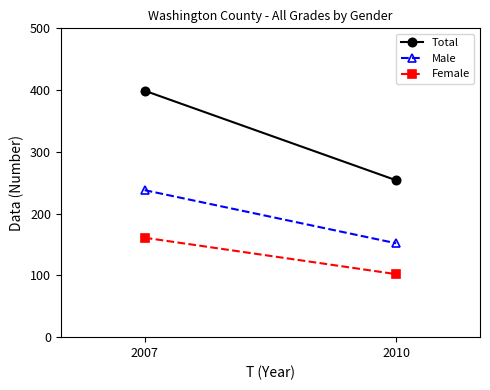

What is the total value across all series at 2010?

508